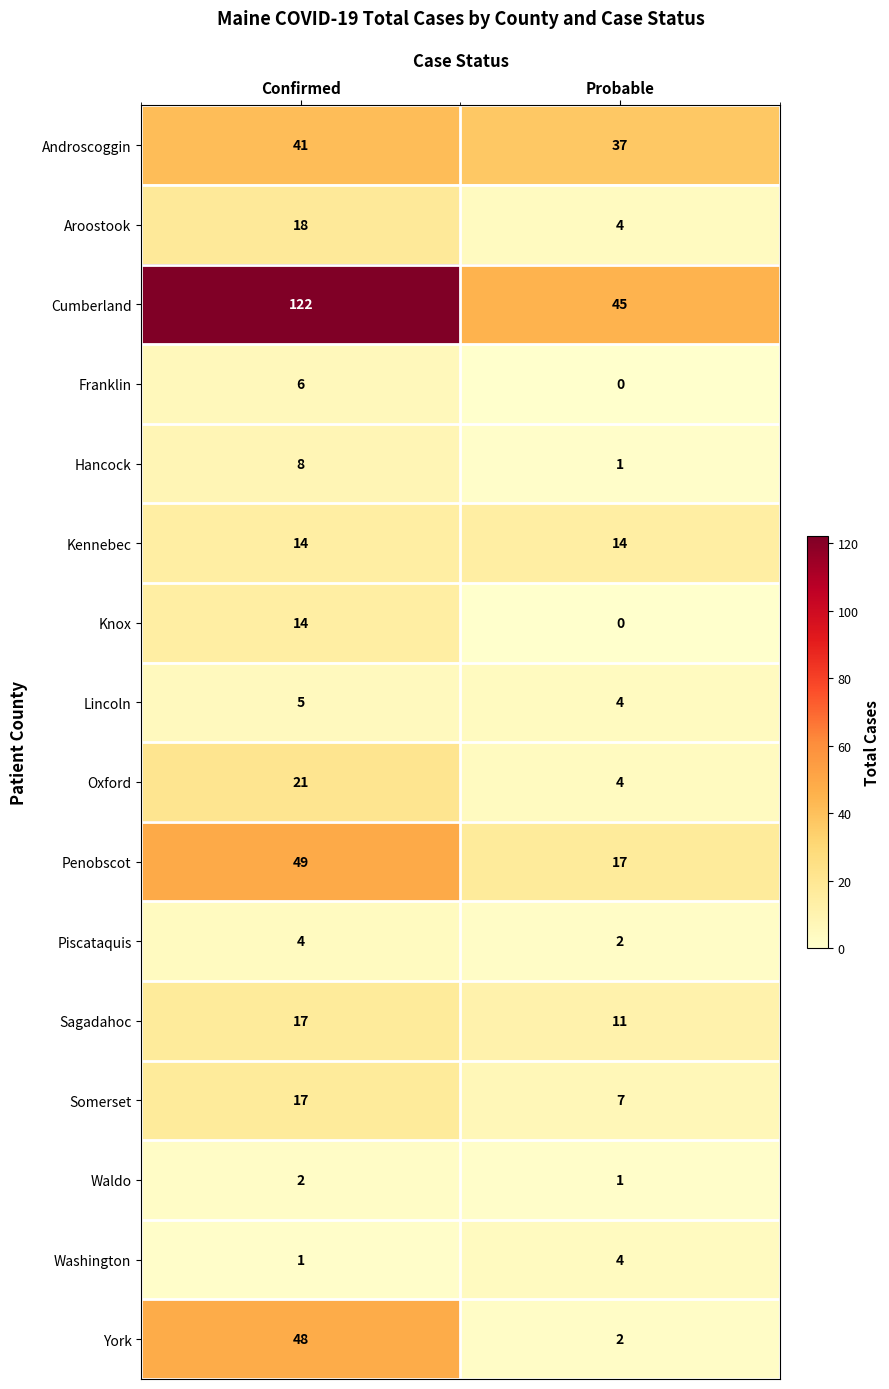

At how many categories does at least one series exceed 48?

1